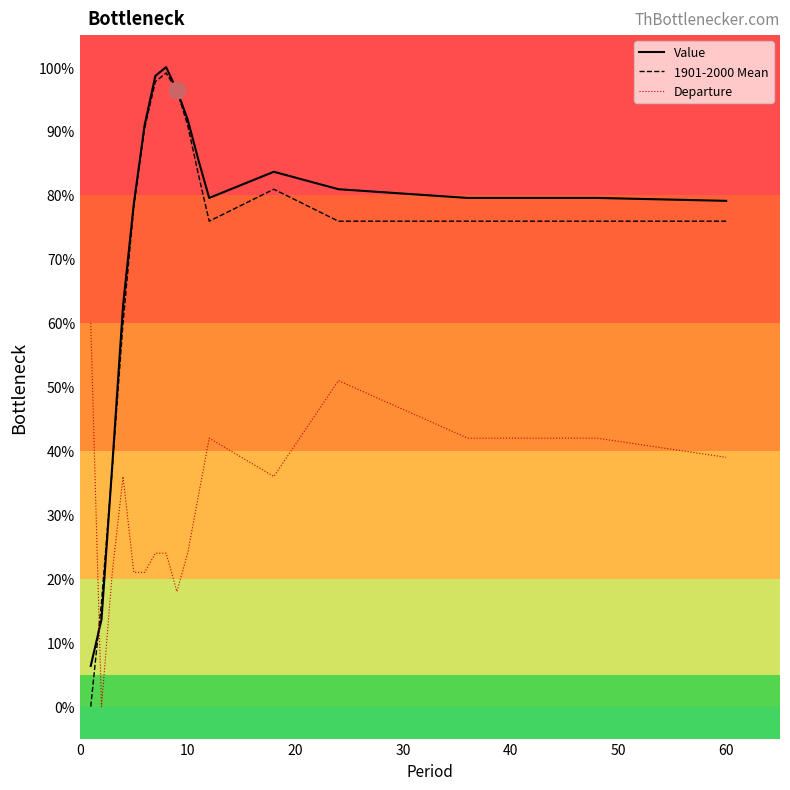

Which series ends up on top after the final intersection of 1901-2000 Mean and Departure?

1901-2000 Mean